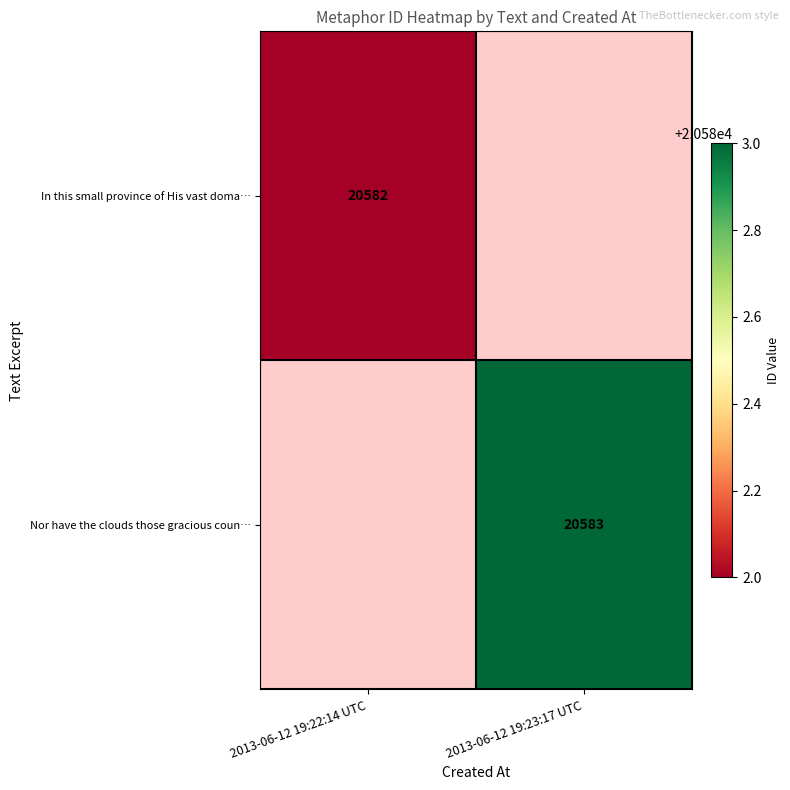

What is the minimum value shown in the chart?

20582.0